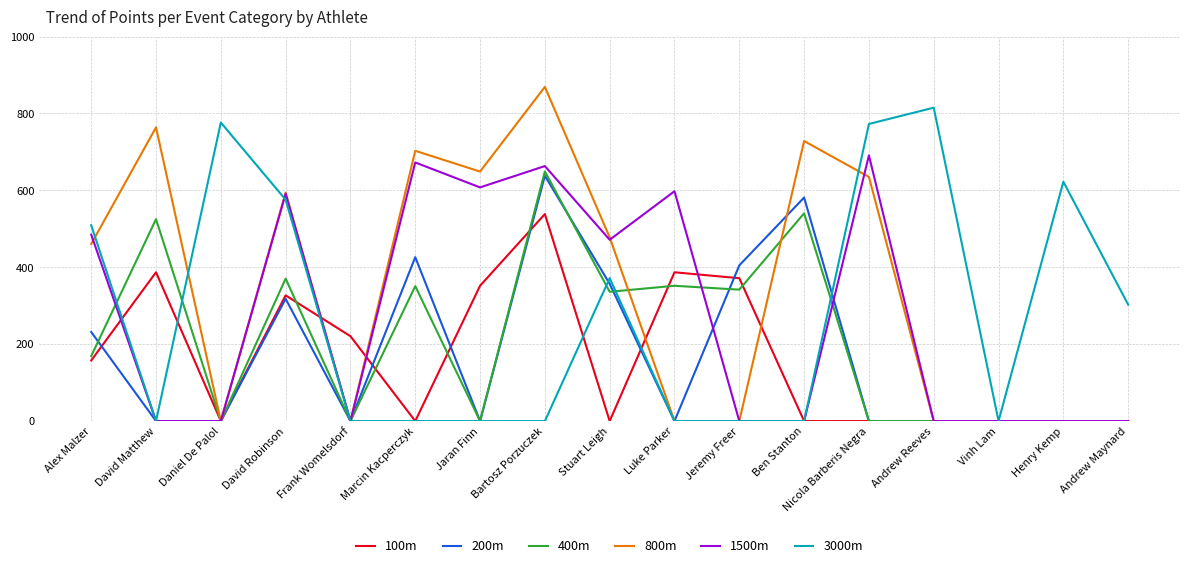

Is it true that 400m equals 540.4 at Ben Stanton?

True